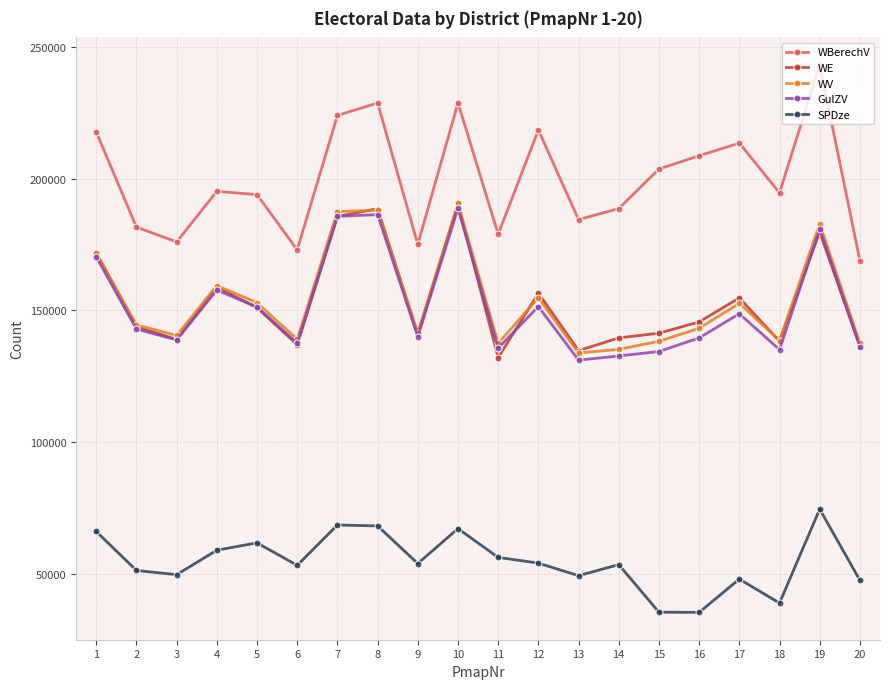

Does the chart have visible grid lines?

Yes